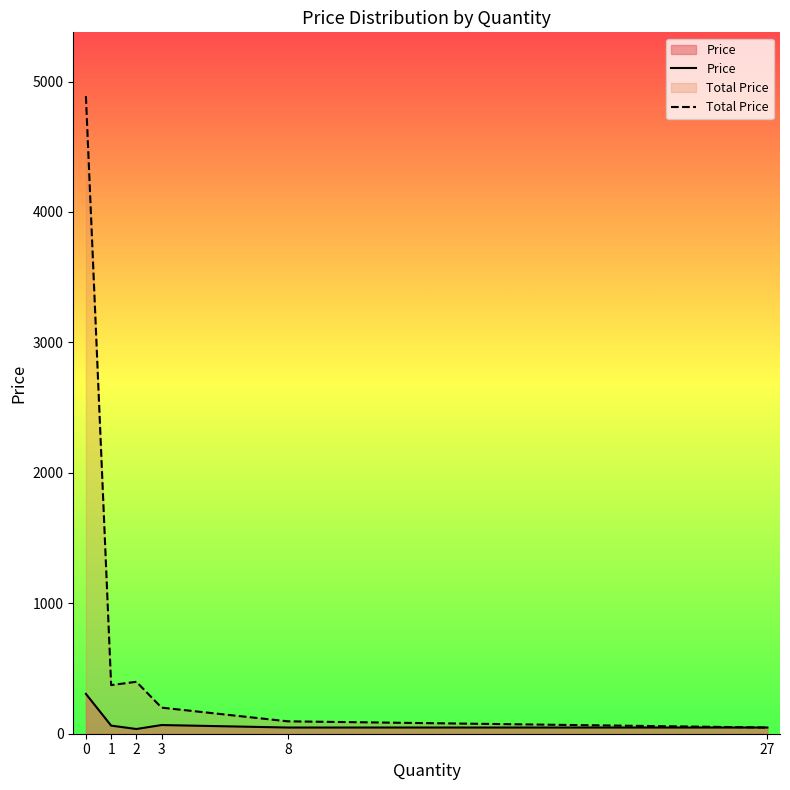

What is the sum of the Total Price values at 27 and 3?

247.5